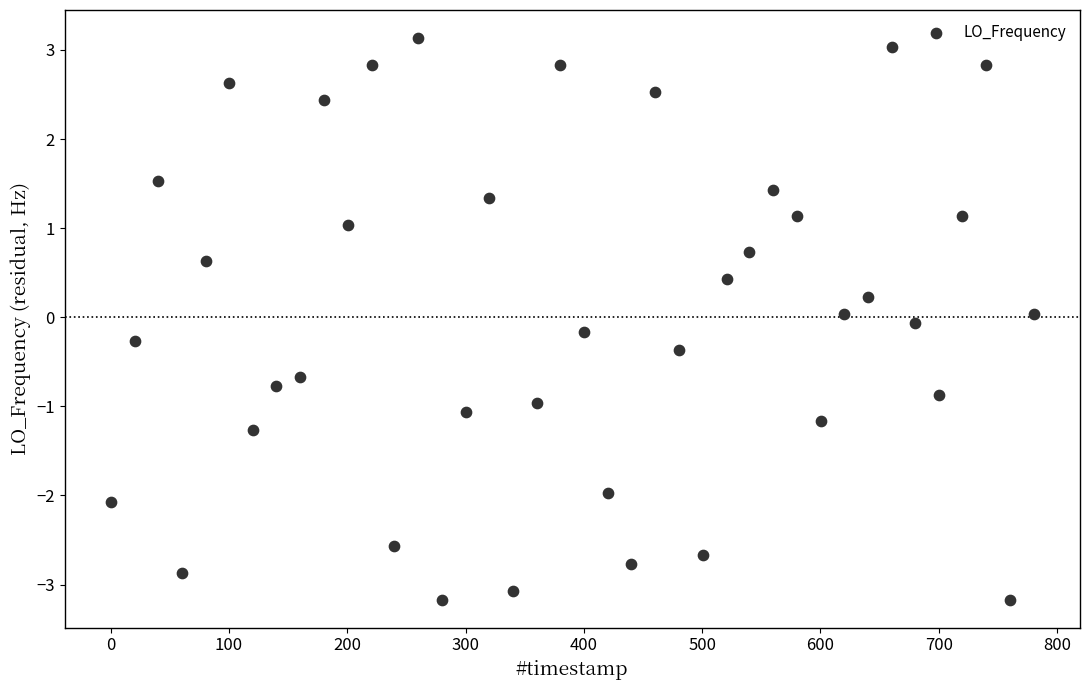

What is the range of Y values (max minus min)?

6.3